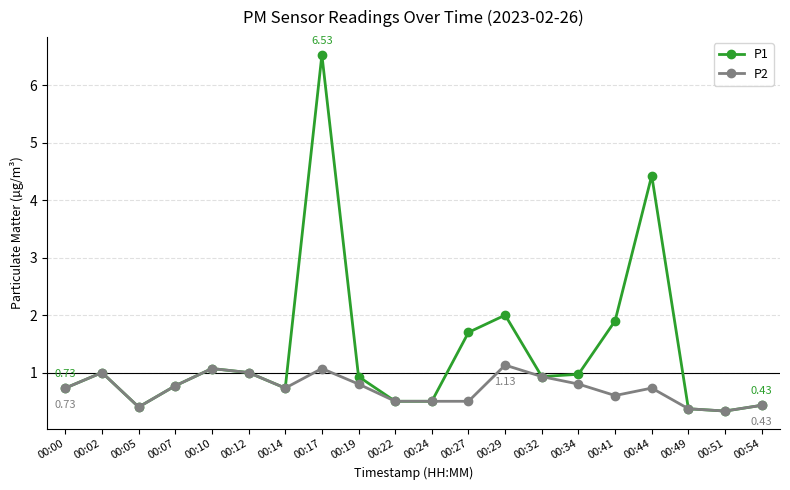

Rank the series by their average value, from lowest to highest.

P2, P1